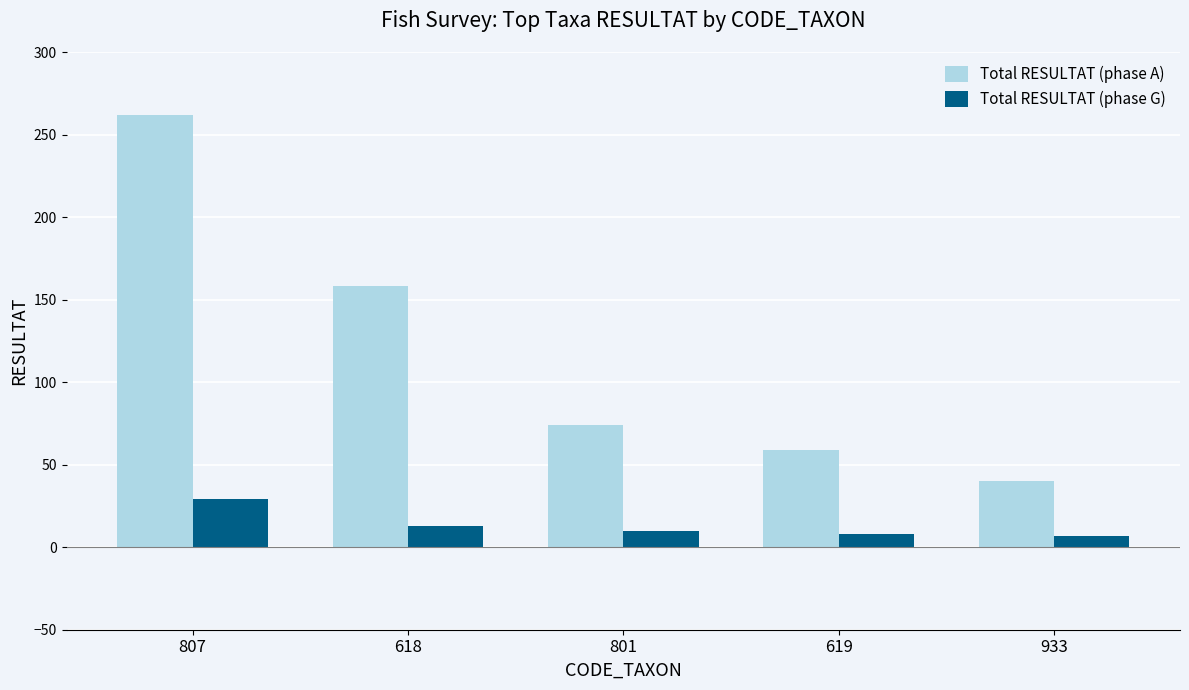

The value of Total RESULTAT (phase A) at 801 is 74. True or false?

True